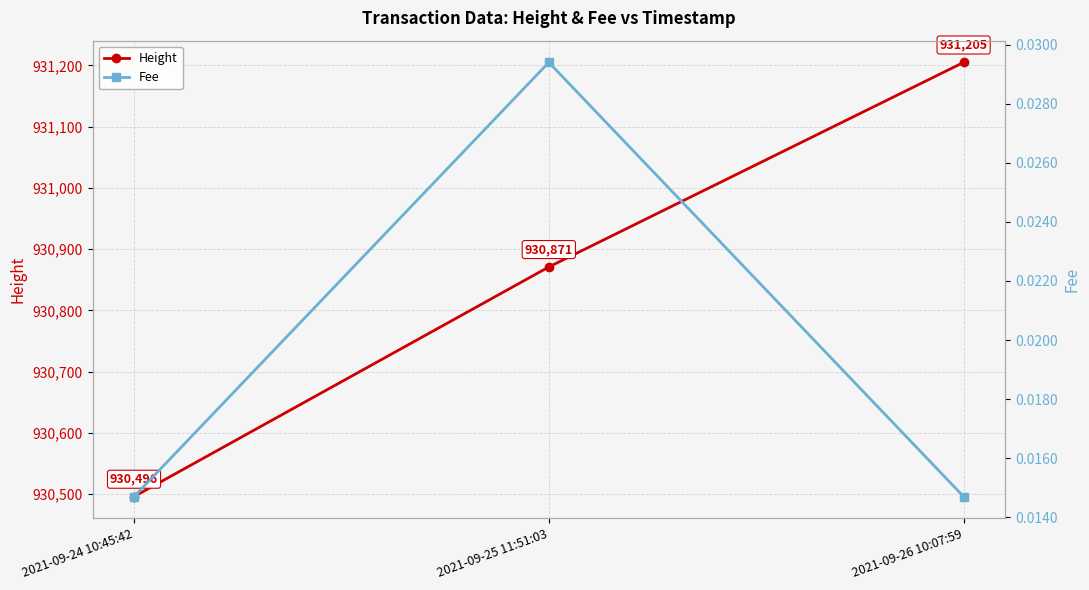

At which label does Fee reach its peak?

2021-09-25 11:51:03